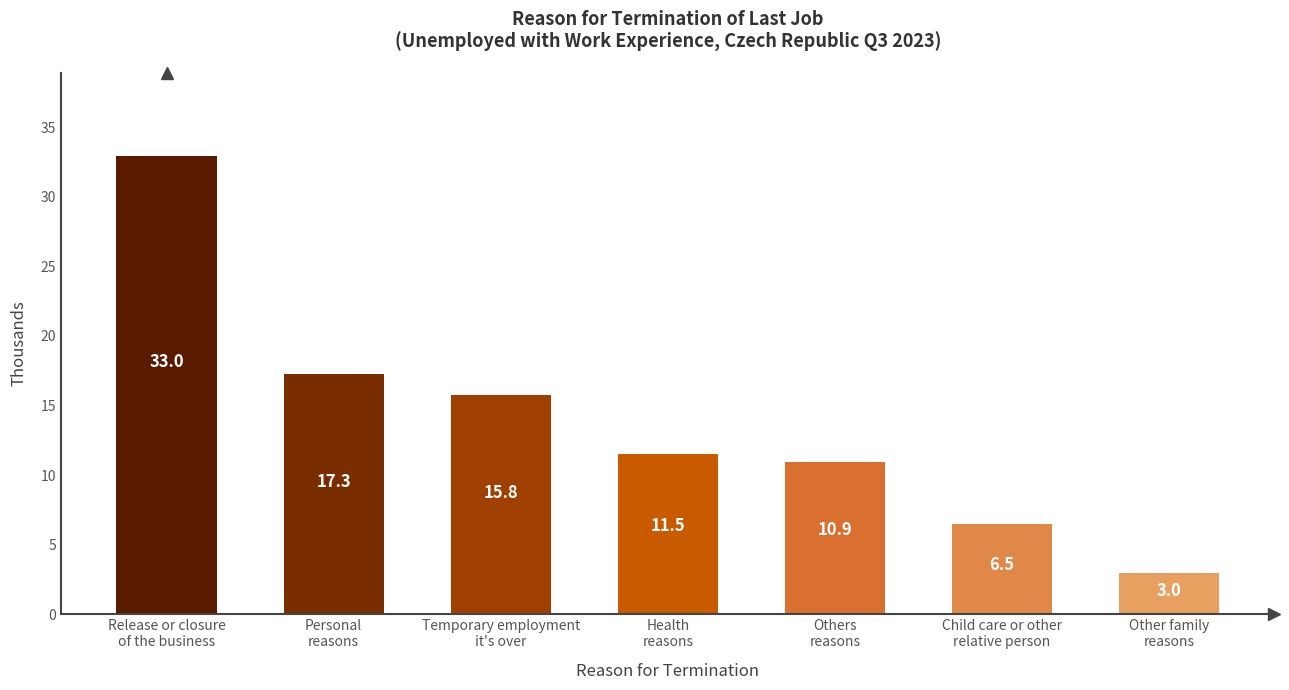

The value at Child care or other
relative person is 6.5. True or false?

True